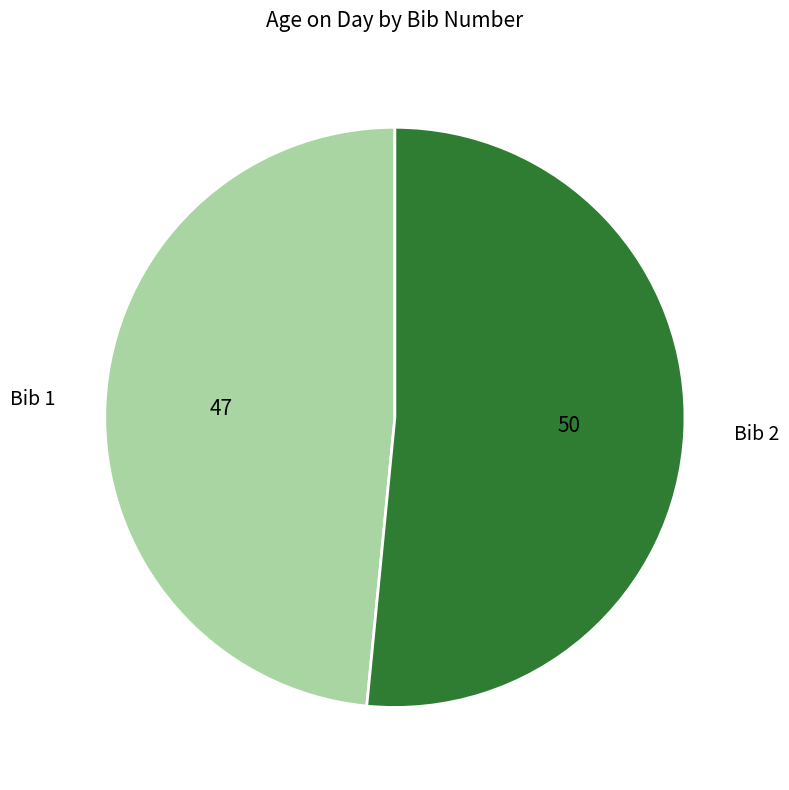

Is there a majority slice in this chart?

Yes